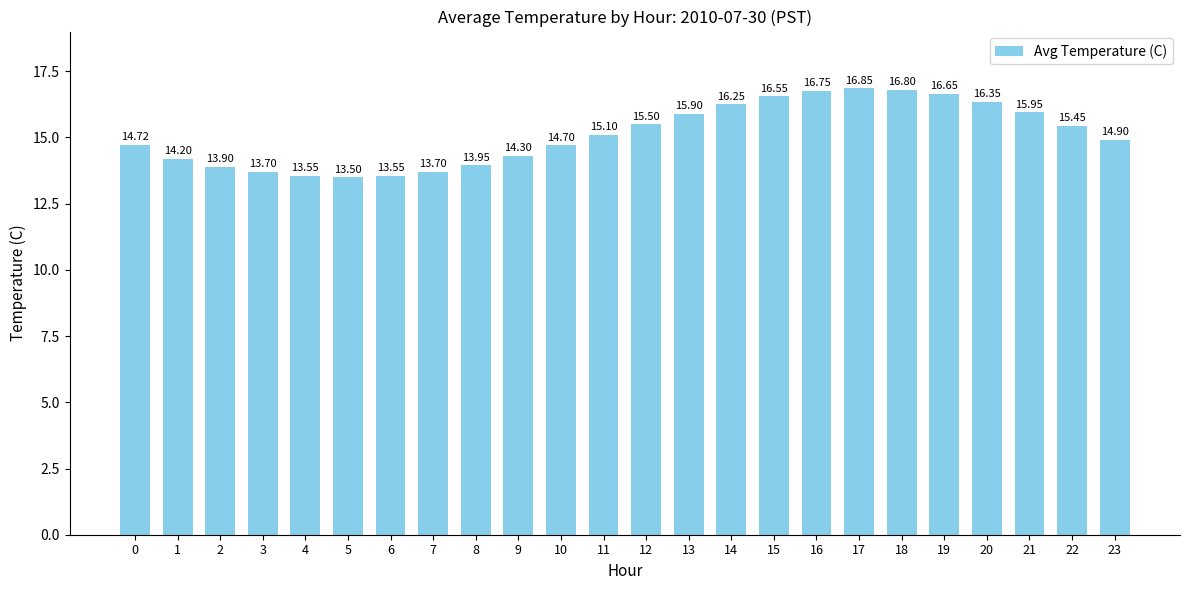

What is the sum of the values at 17 and 22?

32.3